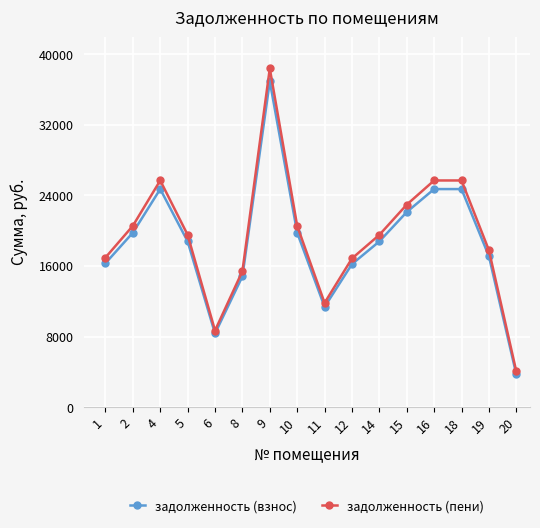

What is the value of the задолженность (взнос) point at the 3rd from the left?

24714.0